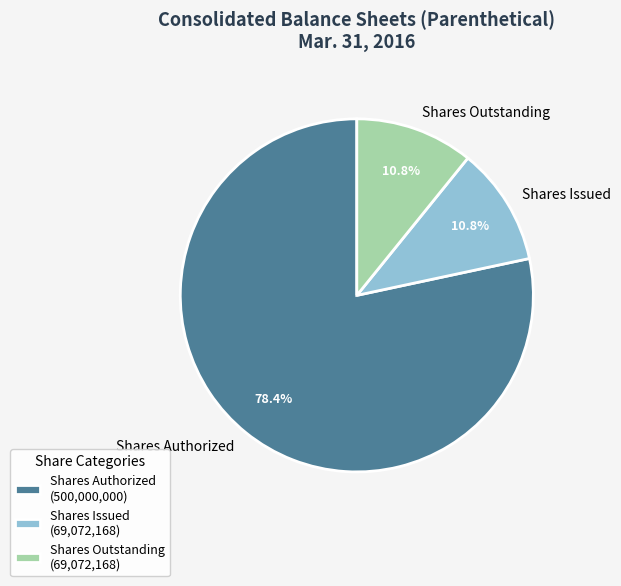

How many slices are in this pie chart?

3